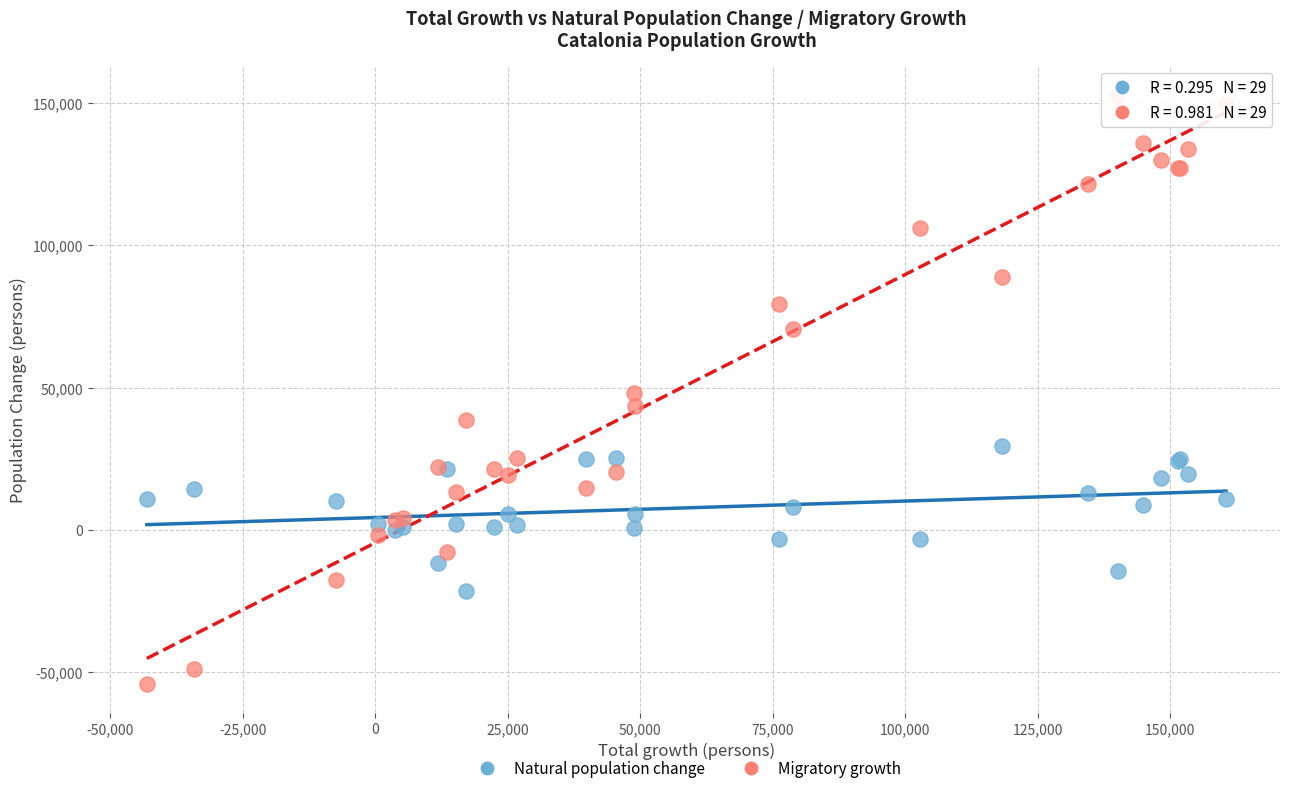

Which series has the widest spread of Y values?

Migratory growth